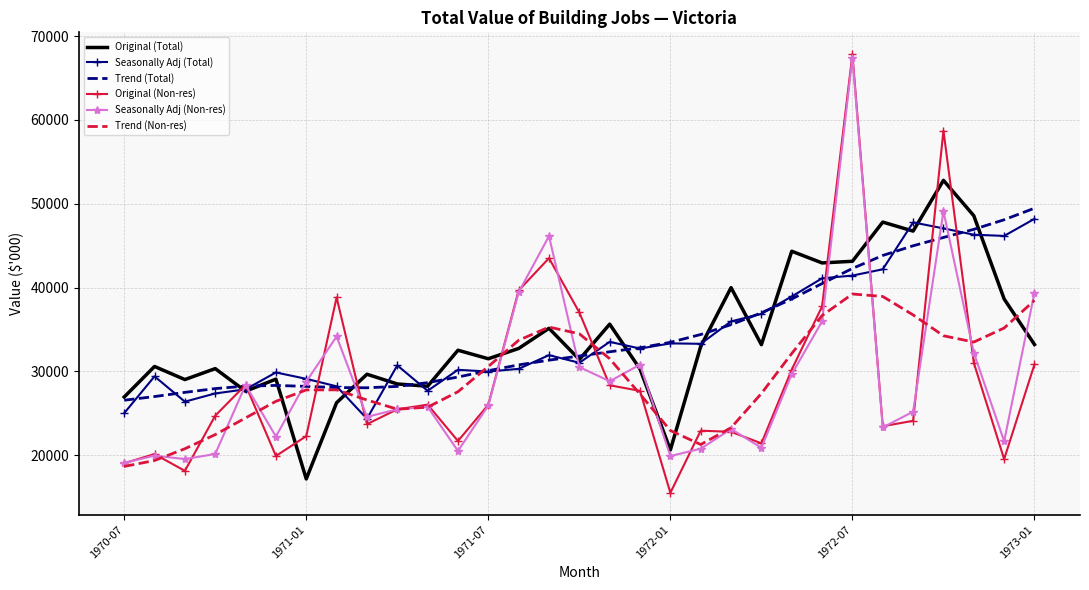

What is the difference between the maximum and minimum values in the Original (Total) series?

35620